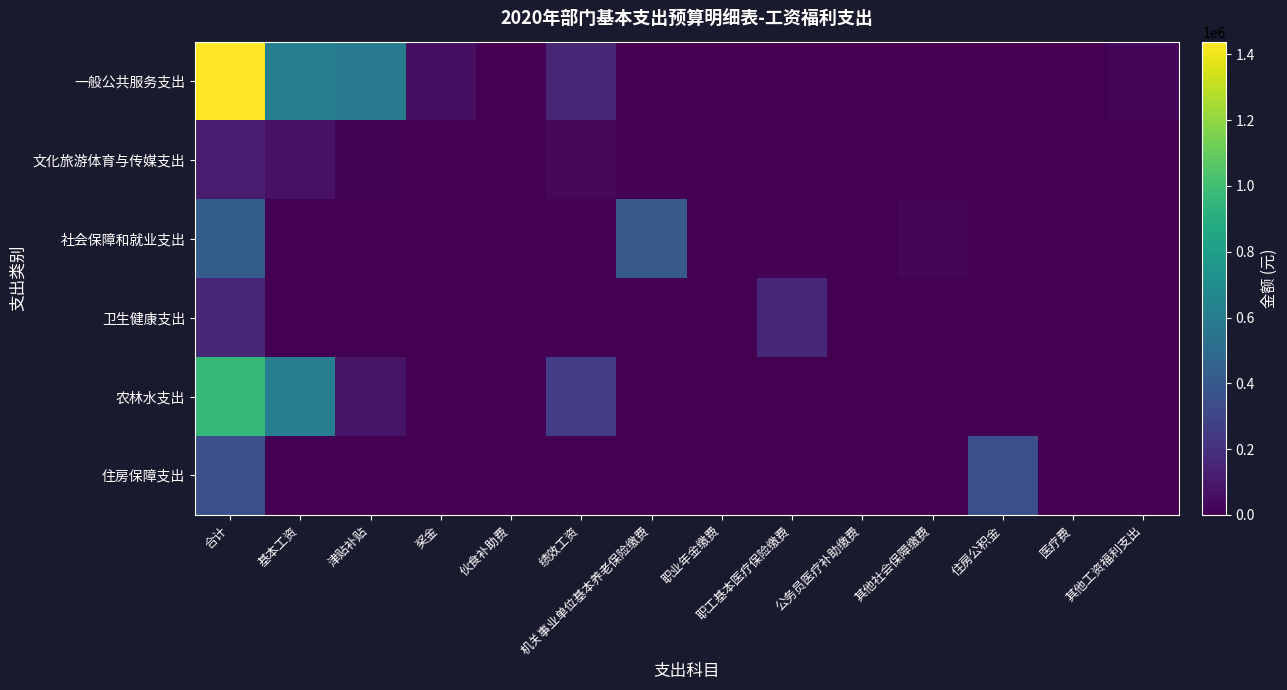

Reading left to right, extract all data points from this chart.

一般公共服务支出: 合计=1438977	基本工资=619308	津贴补贴=587760	奖金=51609	伙食补助费=0	绩效工资=155892	机关事业单位基本养老保险缴费=0	职业年金缴费=0	职工基本医疗保险缴费=0	公务员医疗补助缴费=0	其他社会保障缴费=0	住房公积金=0	医疗费=0	其他工资福利支出=24408
文化旅游体育与传媒支出: 合计=111948	基本工资=72792	津贴补贴=9060	奖金=0	伙食补助费=0	绩效工资=30096	机关事业单位基本养老保险缴费=0	职业年金缴费=0	职工基本医疗保险缴费=0	公务员医疗补助缴费=0	其他社会保障缴费=0	住房公积金=0	医疗费=0	其他工资福利支出=0
社会保障和就业支出: 合计=422990	基本工资=0	津贴补贴=0	奖金=0	伙食补助费=0	绩效工资=0	机关事业单位基本养老保险缴费=404000	职业年金缴费=0	职工基本医疗保险缴费=0	公务员医疗补助缴费=0	其他社会保障缴费=18990	住房公积金=0	医疗费=0	其他工资福利支出=0
卫生健康支出: 合计=164100	基本工资=0	津贴补贴=0	奖金=0	伙食补助费=0	绩效工资=0	机关事业单位基本养老保险缴费=0	职业年金缴费=0	职工基本医疗保险缴费=164100	公务员医疗补助缴费=0	其他社会保障缴费=0	住房公积金=0	医疗费=0	其他工资福利支出=0
农林水支出: 合计=956664	基本工资=613548	津贴补贴=83820	奖金=0	伙食补助费=0	绩效工资=259296	机关事业单位基本养老保险缴费=0	职业年金缴费=0	职工基本医疗保险缴费=0	公务员医疗补助缴费=0	其他社会保障缴费=0	住房公积金=0	医疗费=0	其他工资福利支出=0
住房保障支出: 合计=349834	基本工资=0	津贴补贴=0	奖金=0	伙食补助费=0	绩效工资=0	机关事业单位基本养老保险缴费=0	职业年金缴费=0	职工基本医疗保险缴费=0	公务员医疗补助缴费=0	其他社会保障缴费=0	住房公积金=349834	医疗费=0	其他工资福利支出=0